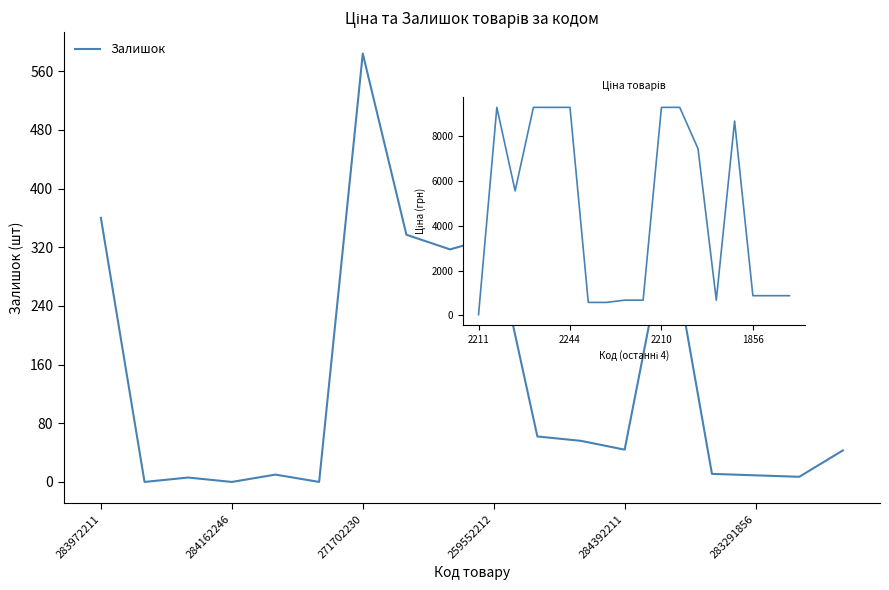

What is the value of the Ціна point at the 1st from the left?

32.0